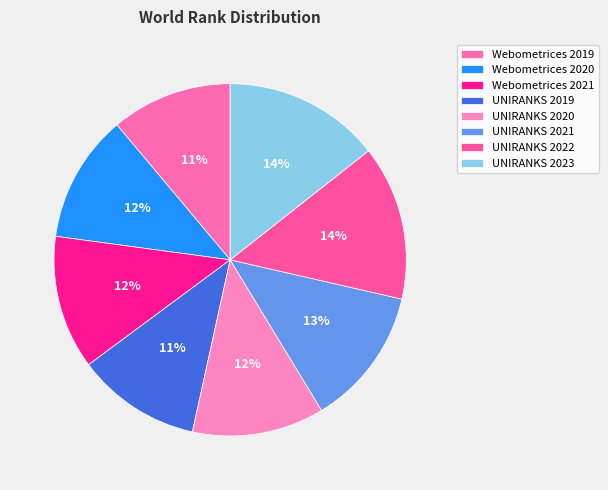

What percentage is the Webometrices 2020 slice, to the nearest percent?

12%